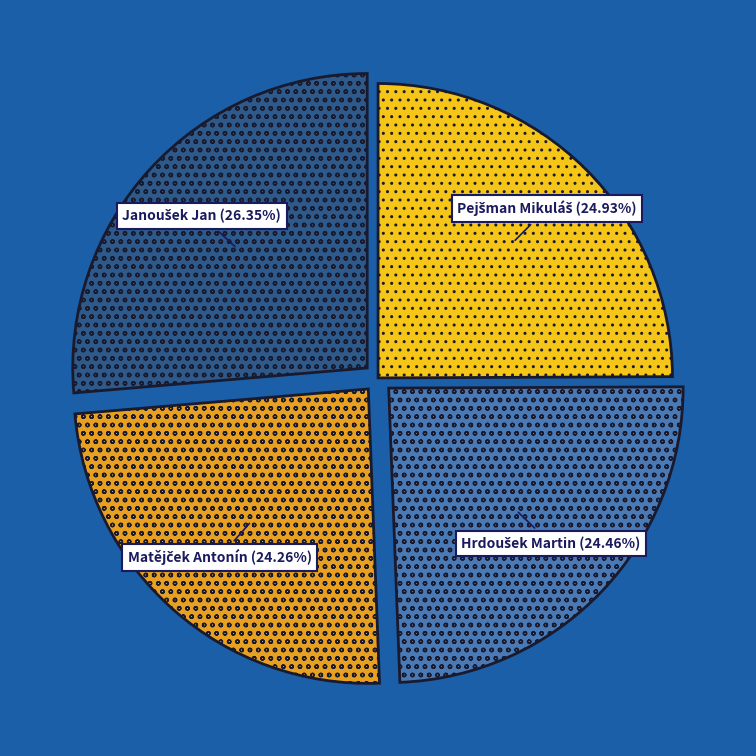

Is there a majority slice in this chart?

No